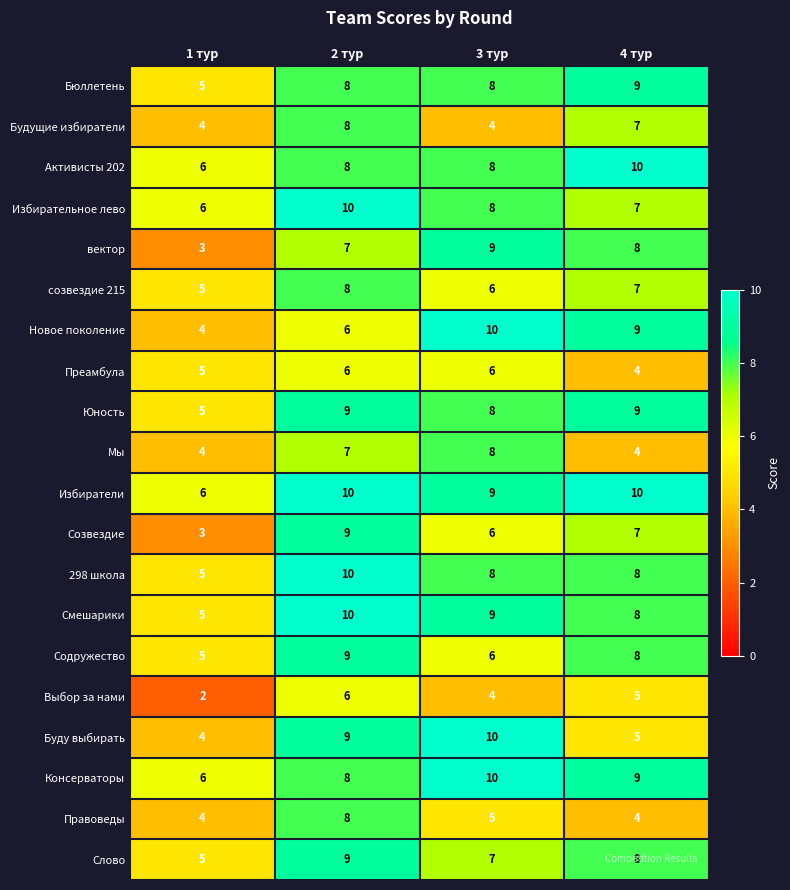

What is the maximum value shown in the chart?

10